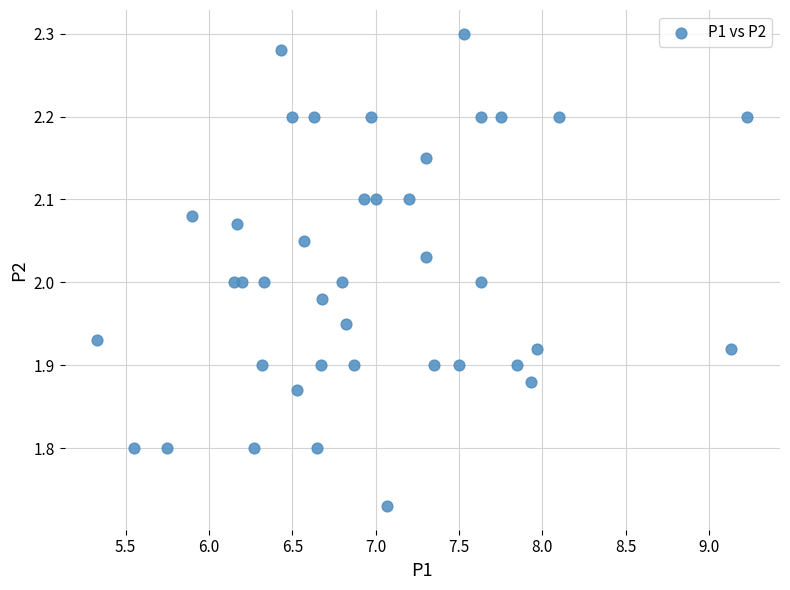

What is the range of Y values (max minus min)?

0.6